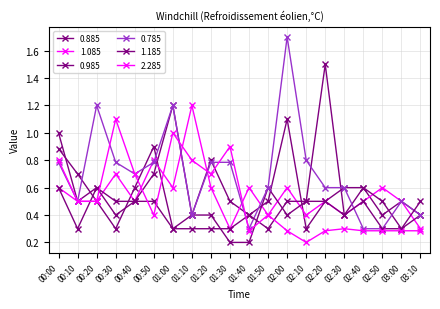

Is this an area chart (filled region under the line)?

No